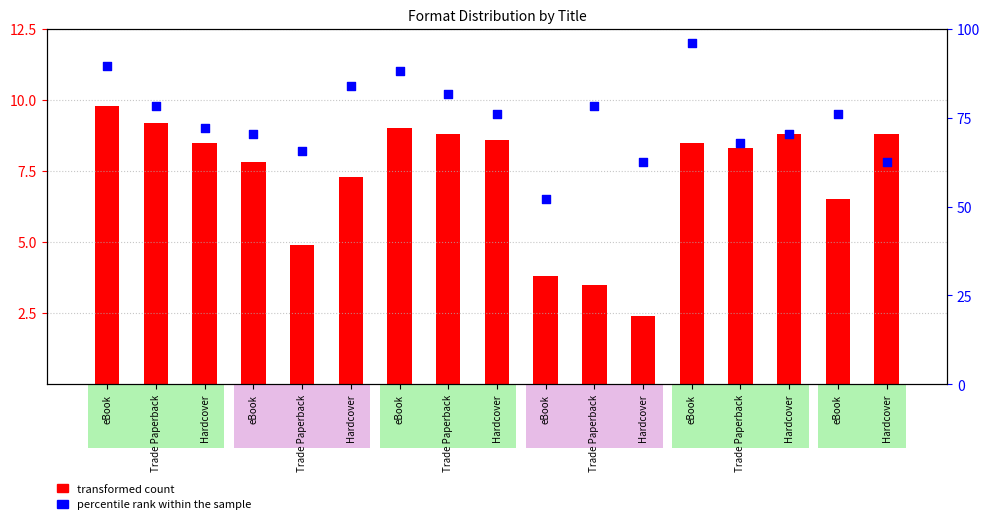

What are all the series names shown in the legend?

transformed count, percentile rank within the sample